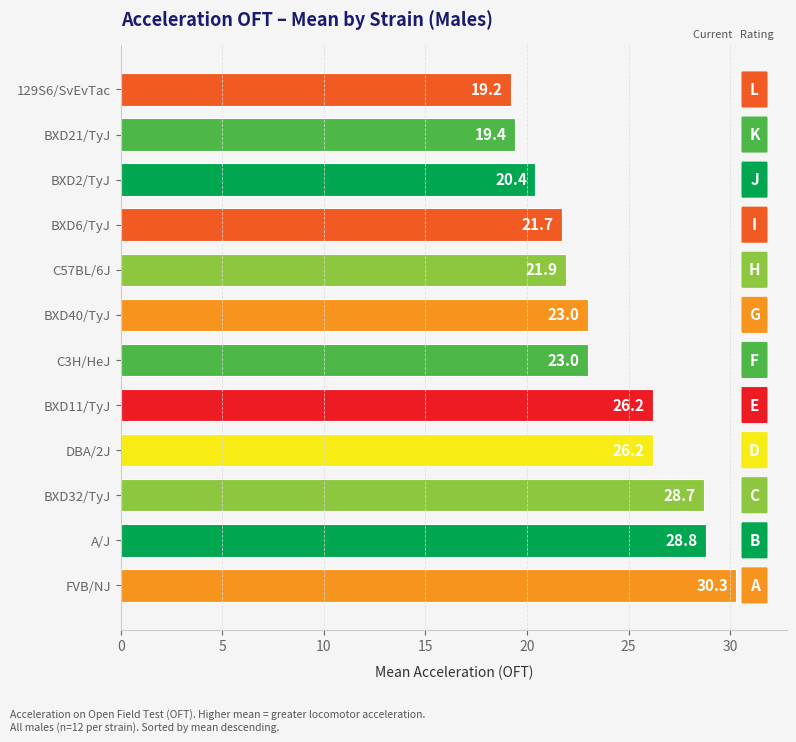

What is the greatest value displayed?

30.3